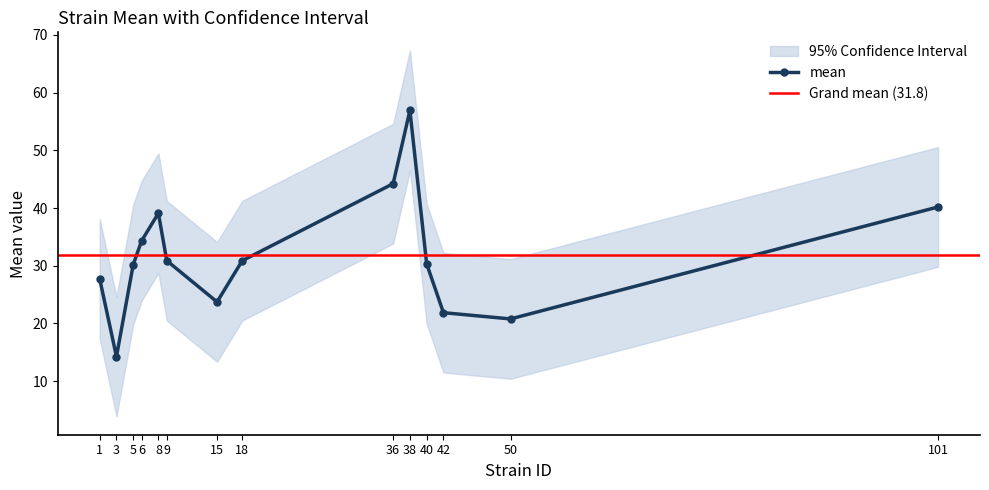

Where does the uppercl series first go above 41?

6